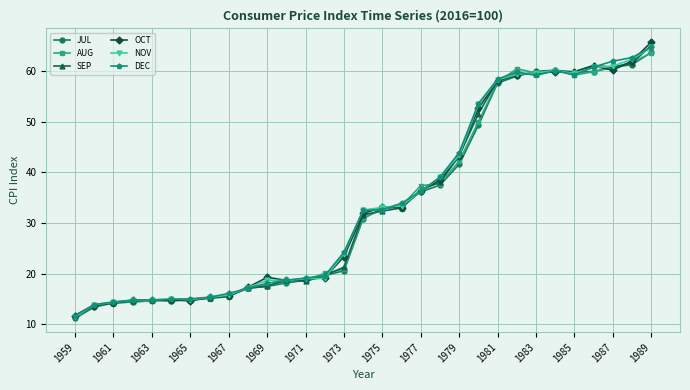

What is the value of the AUG point at the 7th from the left?

14.9